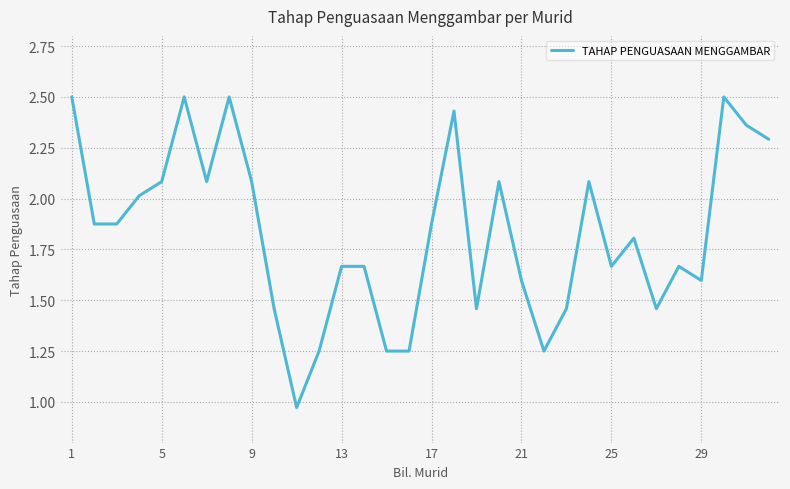

What is the greatest value displayed?

2.5